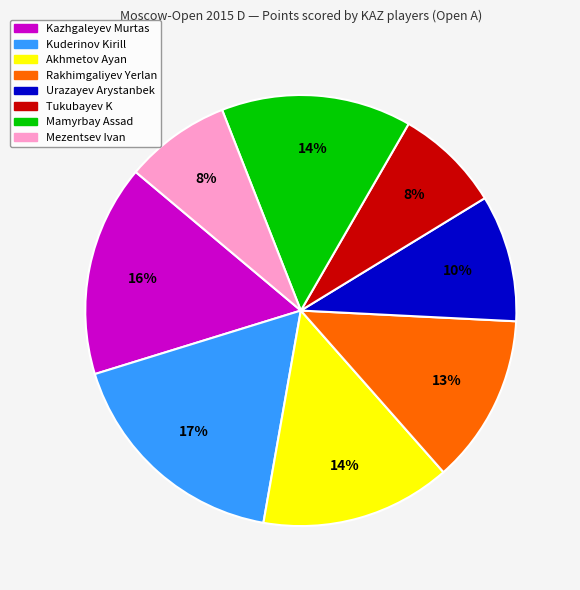

What percentage is the Rakhimgaliyev Yerlan slice, to the nearest percent?

13%